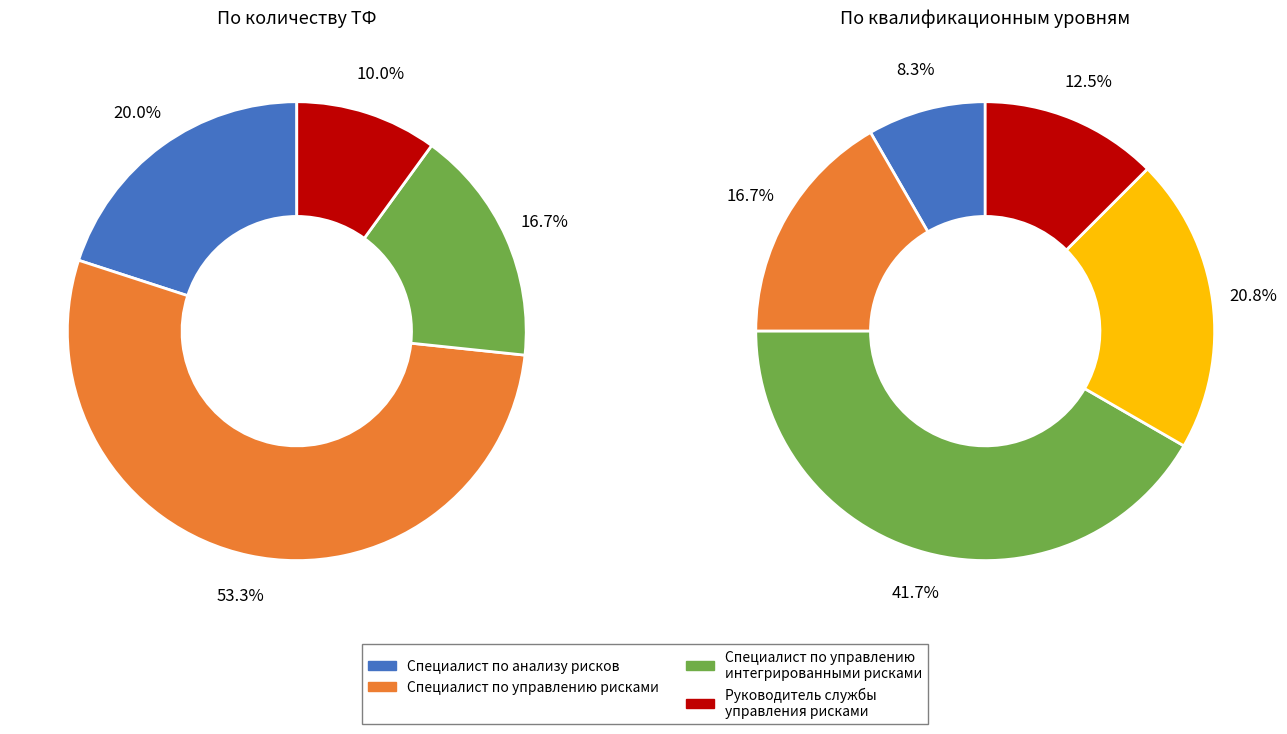

The Специалист по анализу рисков slice represents 20% of the pie. True or false?

True